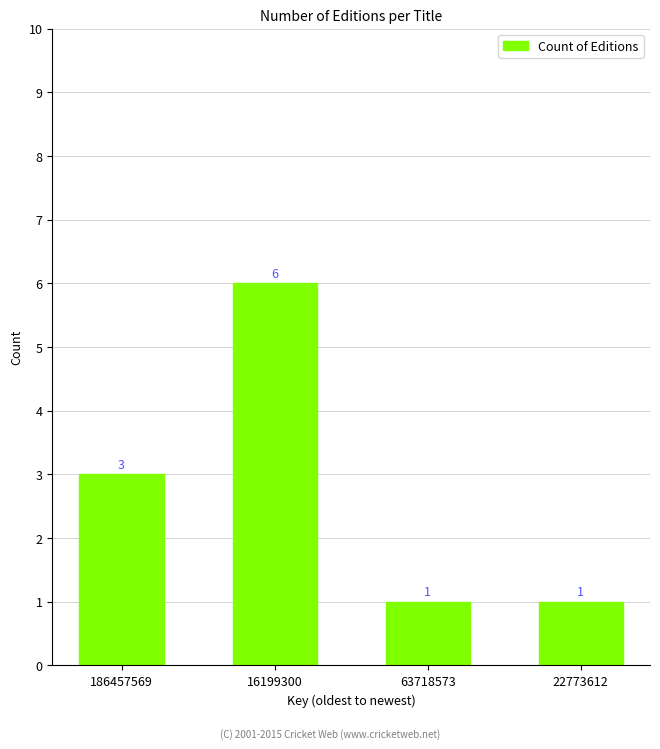

How many values are between 1 and 6?

4